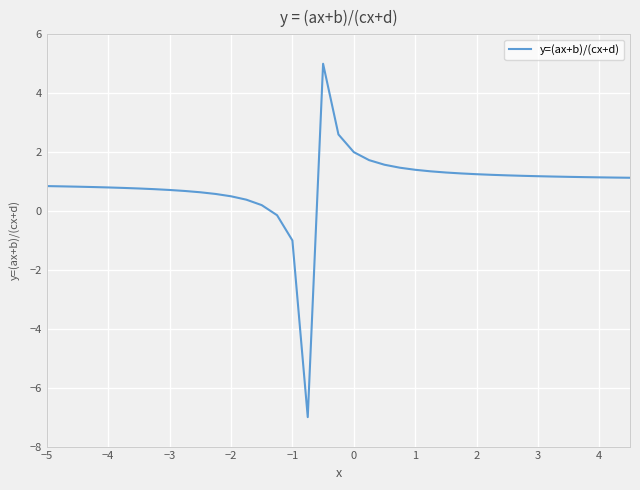

What is the maximum value shown in the chart?

5.0